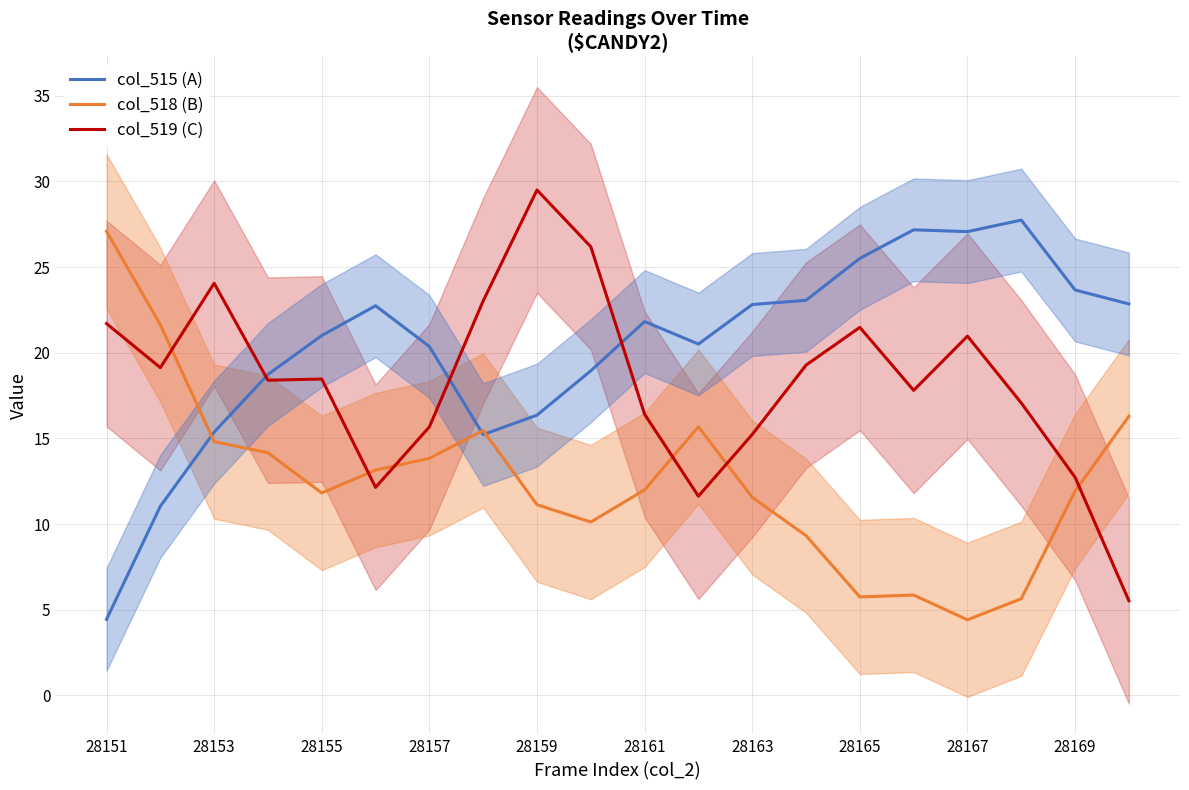

Which series ends up on top after the final intersection of col_518 (B) and col_515 (A)?

col_515 (A)